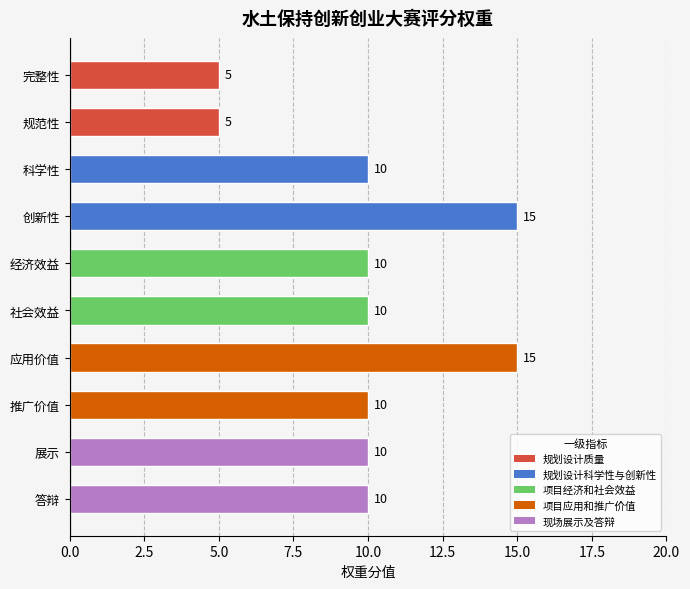

What is the sum of all values?

100